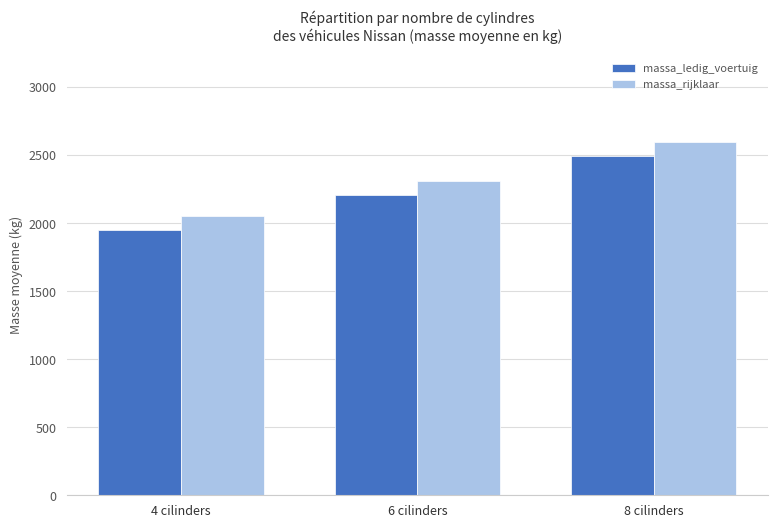

What is the value of the massa_rijklaar bar at the 3rd from the left?

2594